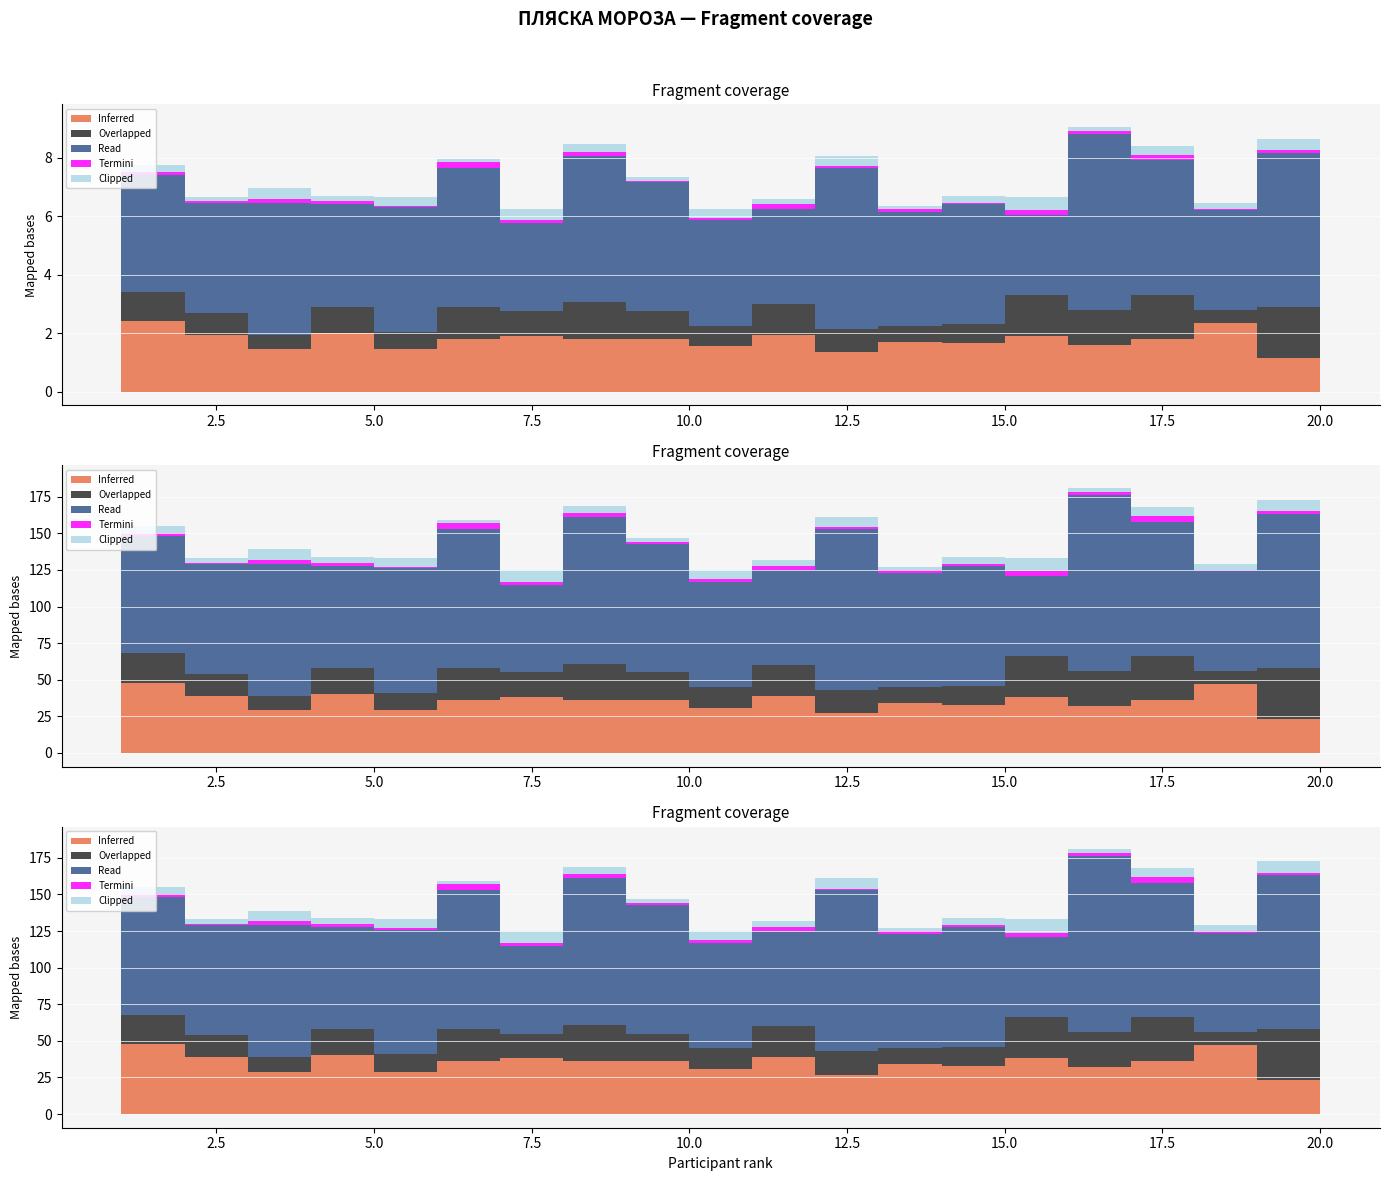

Does the chart display data point markers on the line(s)?

No